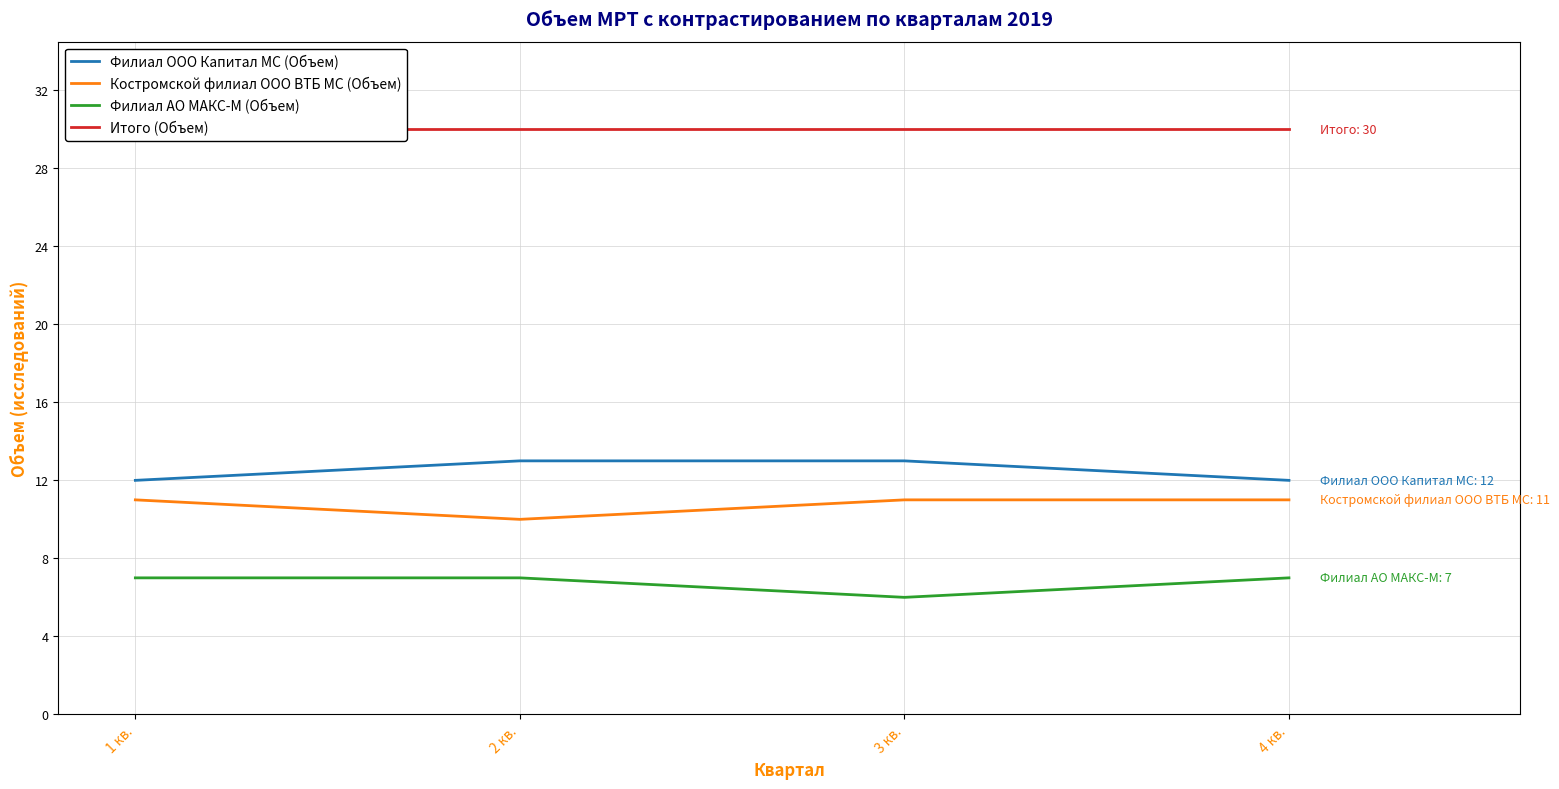

Is it true that Итого (Объем) equals 30 at 1 кв.?

True